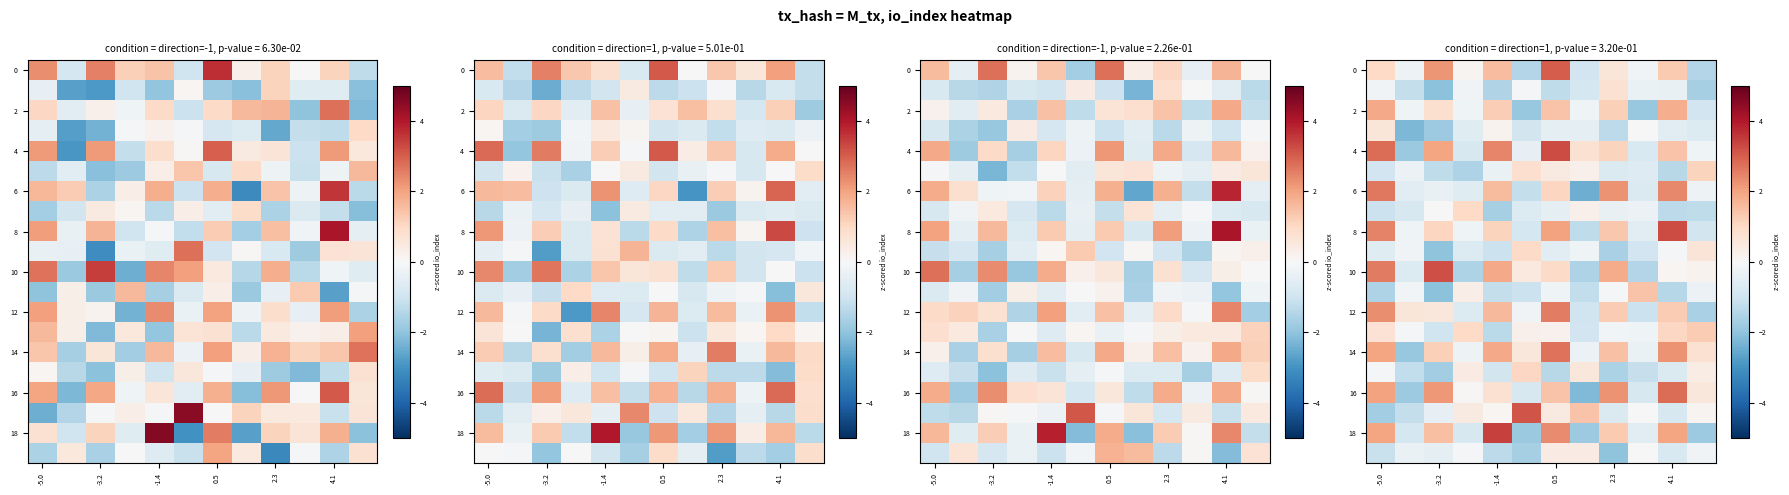

At how many categories does at least one series exceed -2?

12